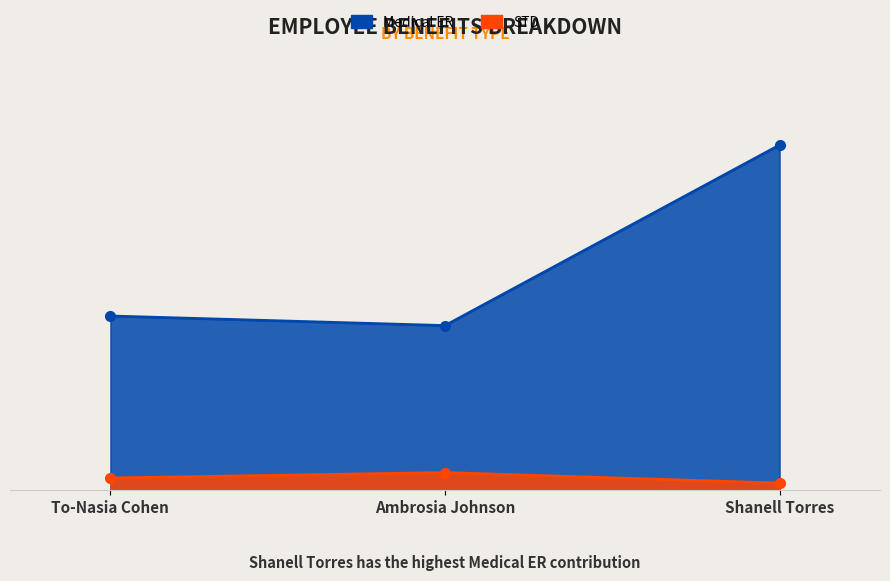

Rank the categories by STD value from highest to lowest.

Ambrosia Johnson, To-Nasia Cohen, Shanell Torres